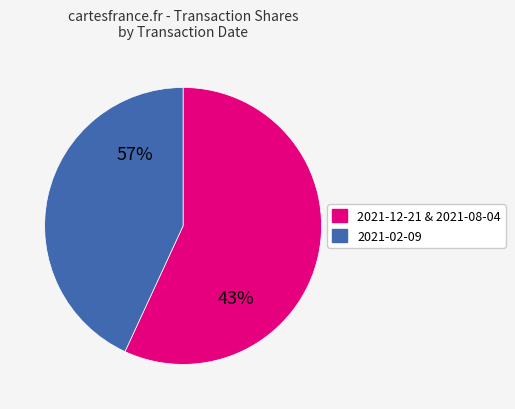

Approximately how many times larger is the value at 2021-02-09 compared to 2021-08-04?

6.3